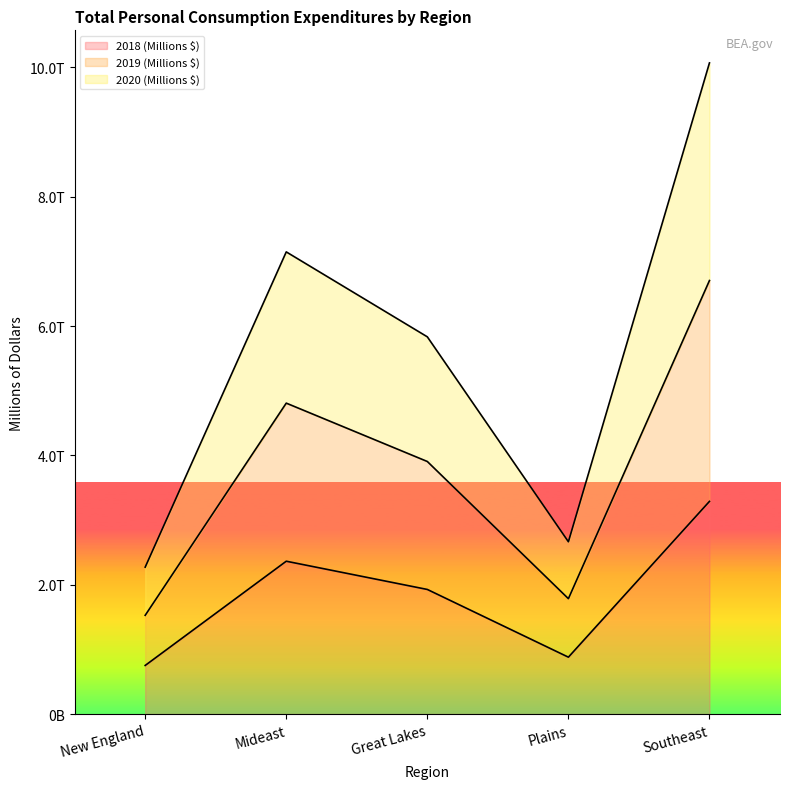

How many lines are shown in the chart?

3